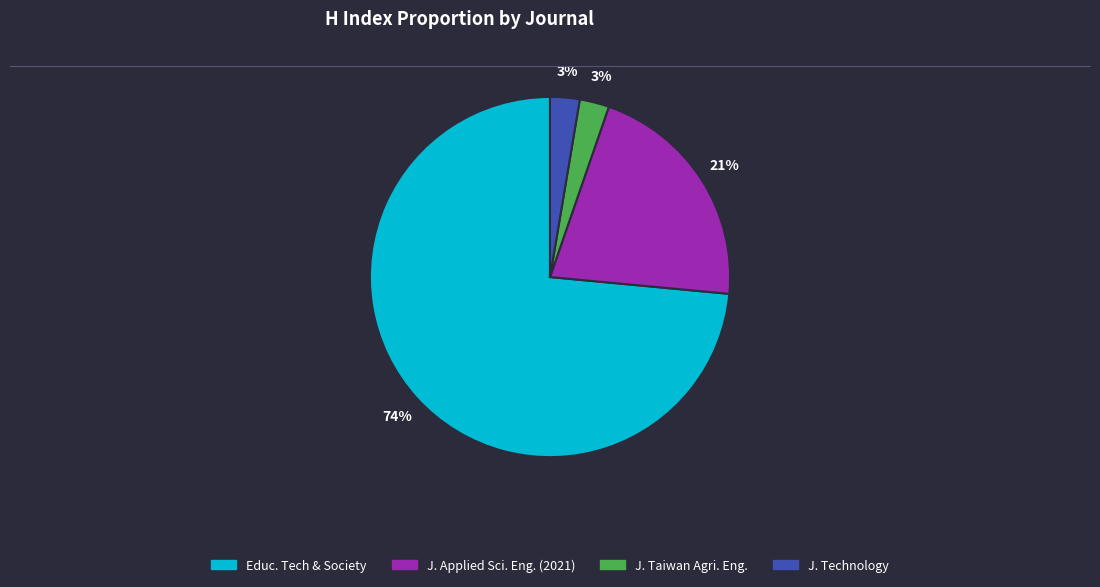

To the nearest percent, what is the average slice percentage?

25%